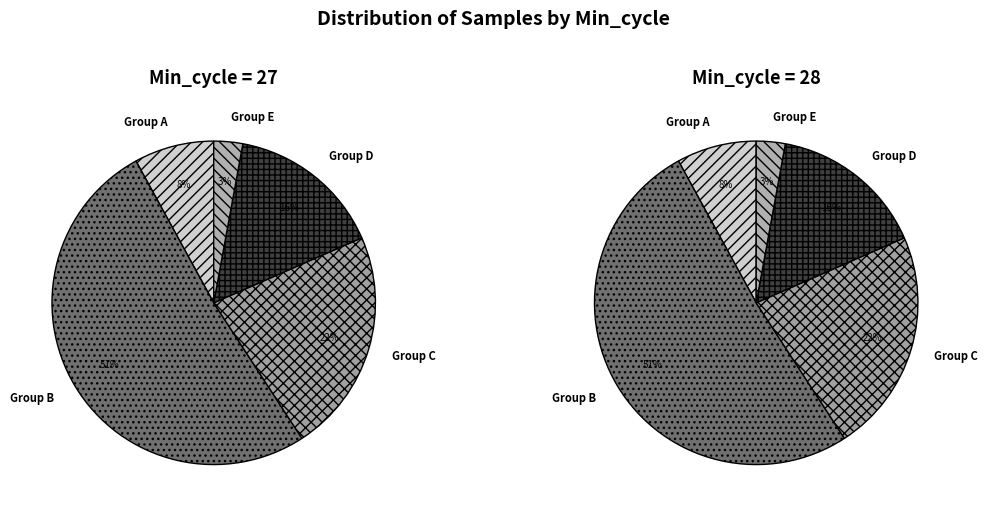

The 3 slice represents 3% of the pie. True or false?

True